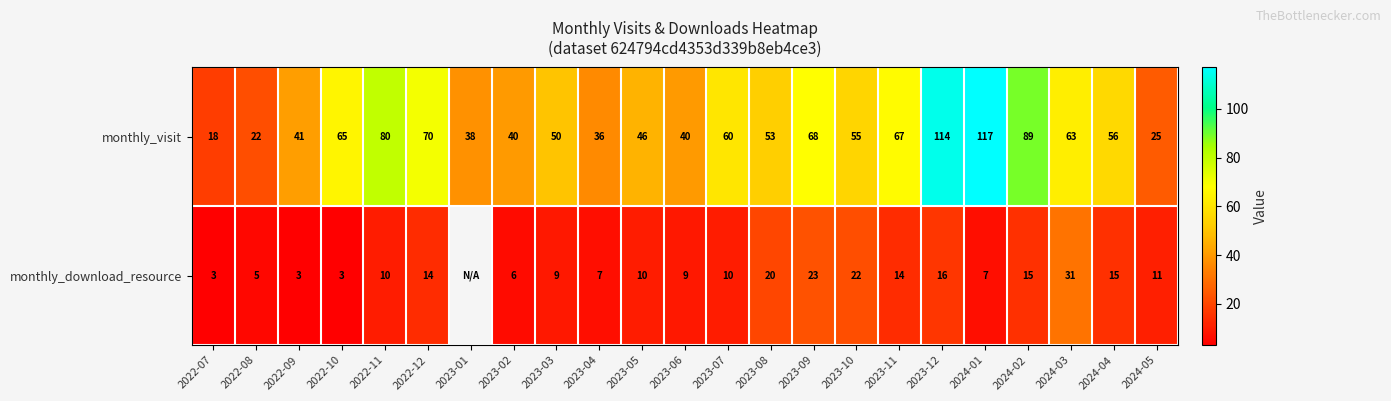

What is the total value across all series at 2023-11?

81